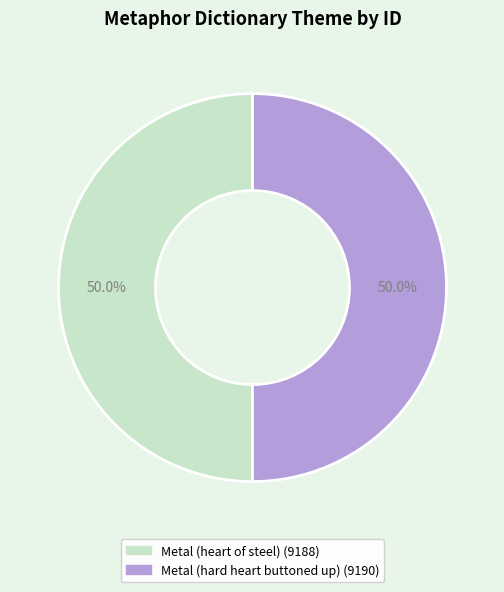

Is it true that Metal (heart of steel) is 50% of the pie?

True